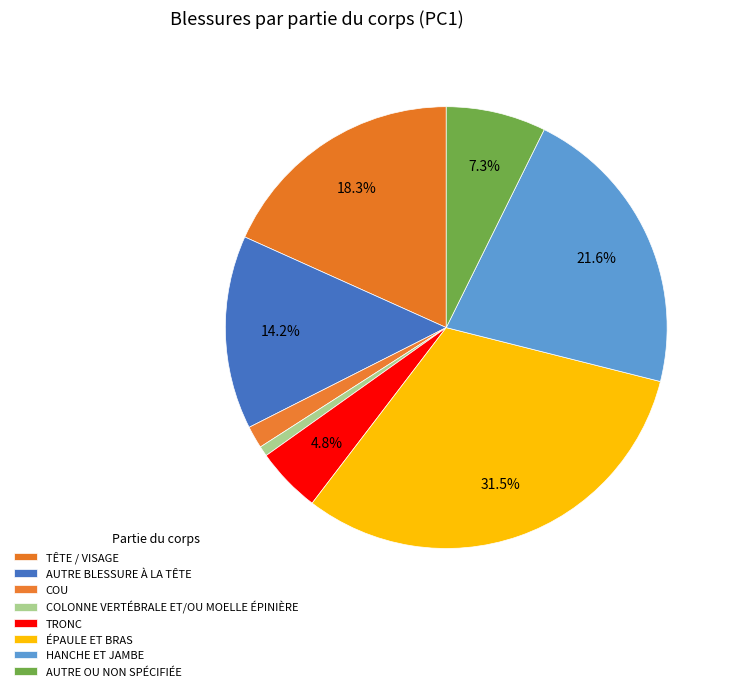

Is the sum of HANCHE ET JAMBE and AUTRE BLESSURE À LA TÊTE greater than half?

No